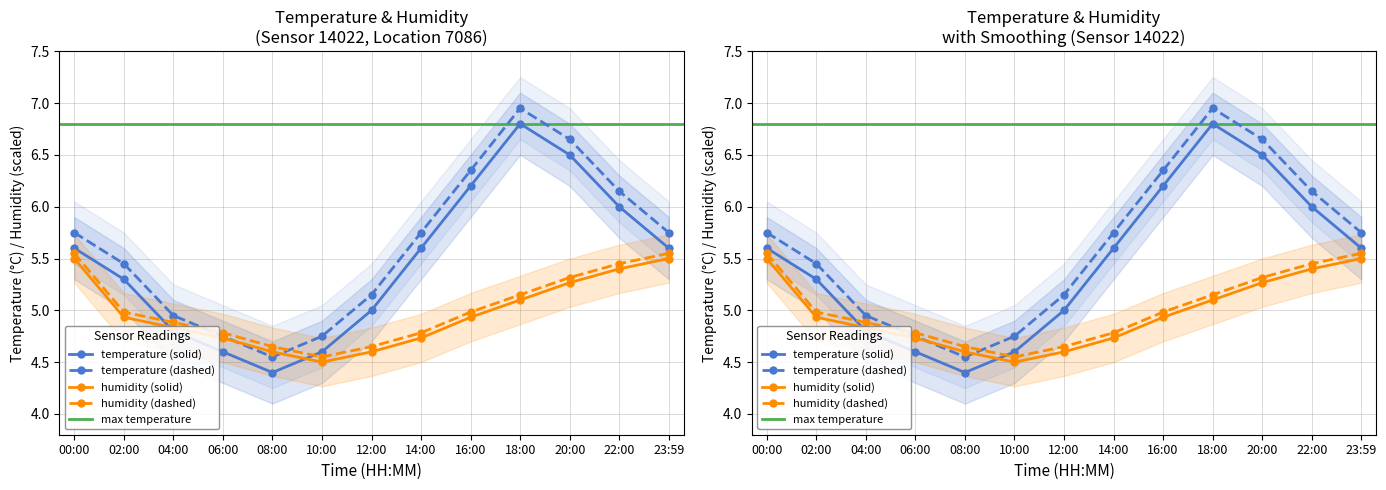

What is the spread (max minus min) of values at 16:00?

1.4